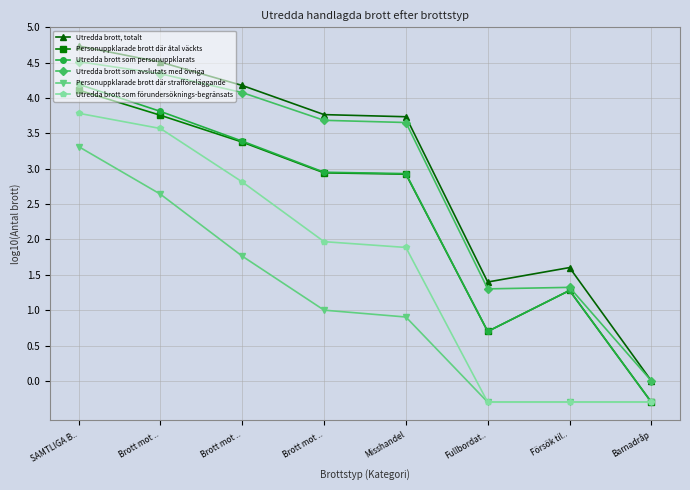

Where is the first local maximum for Personuppklarade brott där åtal väckts?

Försök til..